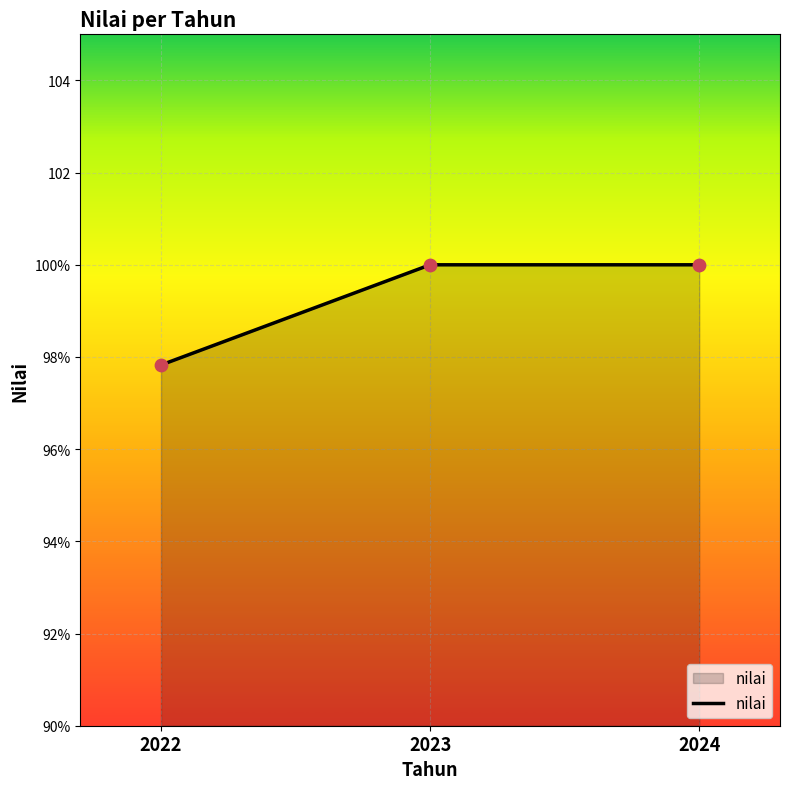

Which has a higher value, 2023 or 2022?

2023